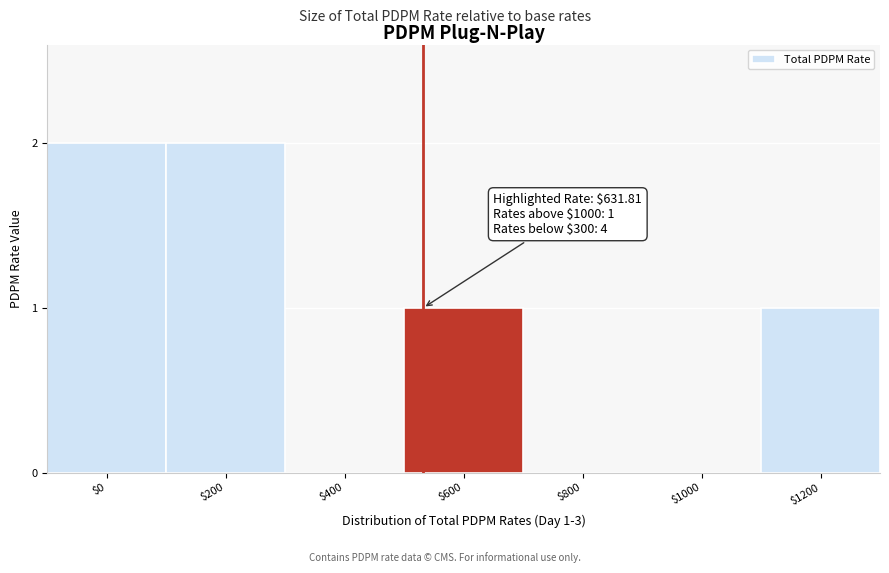

True or false: the data shows 2 at $200.

True